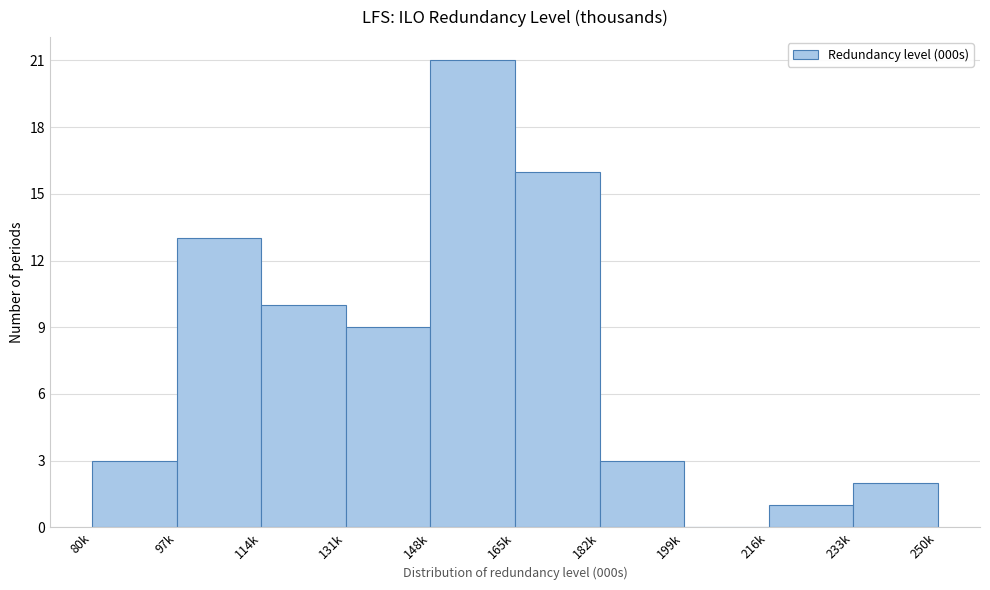

Reading left to right, list all the values displayed in this chart.

80k=3	97k=13	114k=10	131k=9	148k=21	165k=16	182k=3	199k=0	216k=1	233k=2